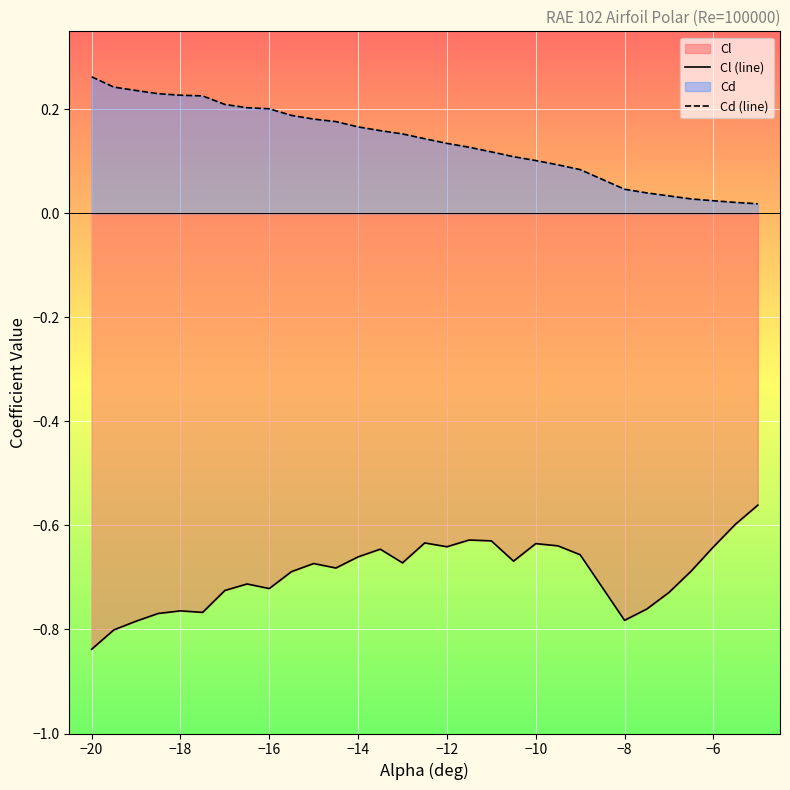

Which series has the largest range (max minus min)?

Cl (line)